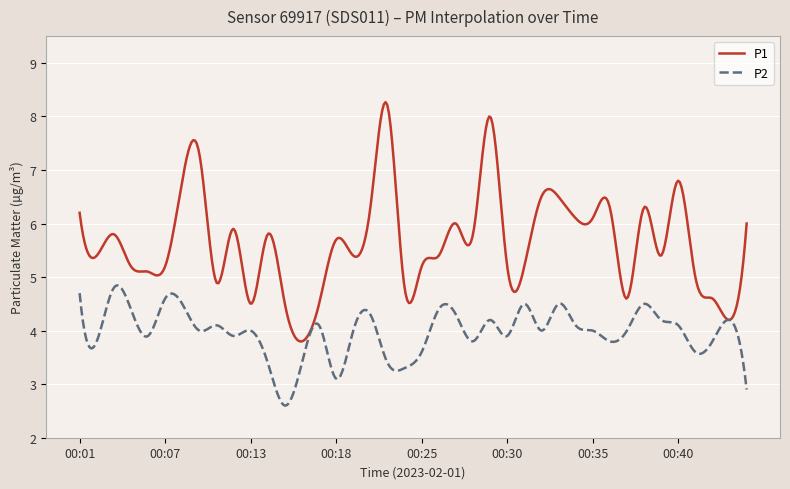

Which series has the widest spread of values?

P1